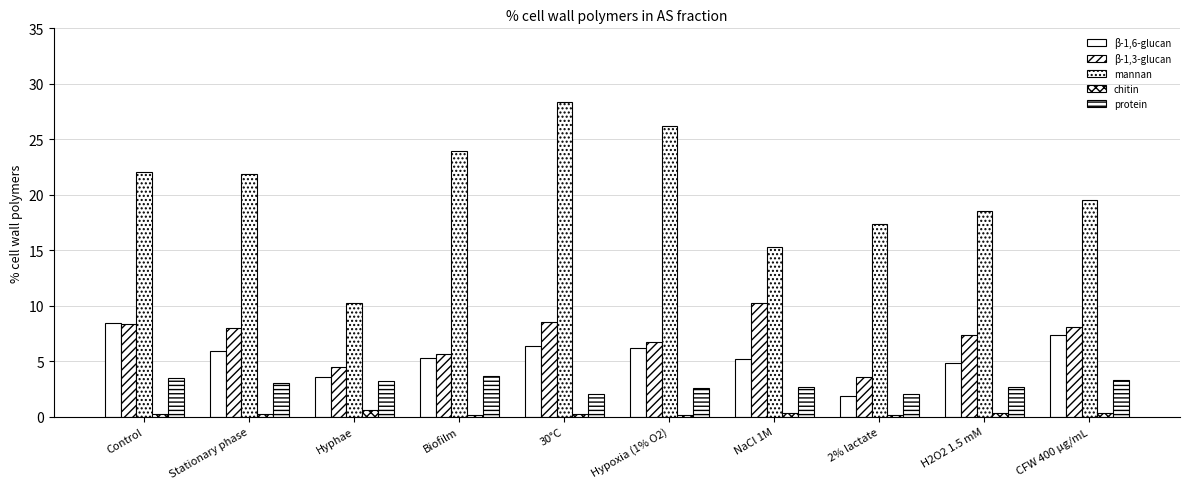

List the labels in order of mannan value, largest first.

30°C, Hypoxia (1% O2), Biofilm, Control, Stationary phase, CFW 400 µg/mL, H2O2 1.5 mM, 2% lactate, NaCl 1M, Hyphae